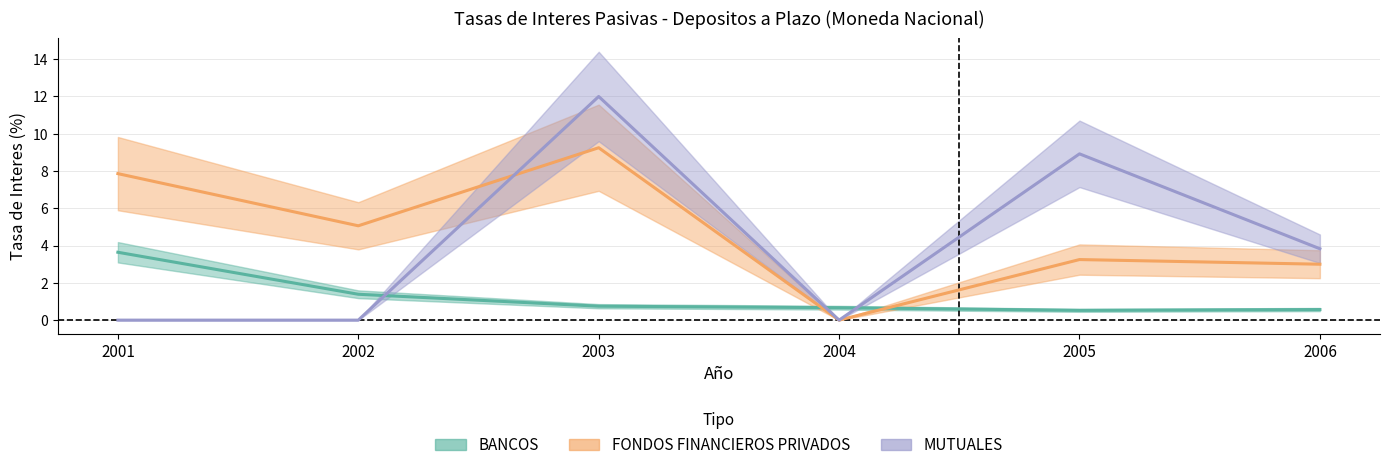

What is the total value across all series at 2006?

7.4